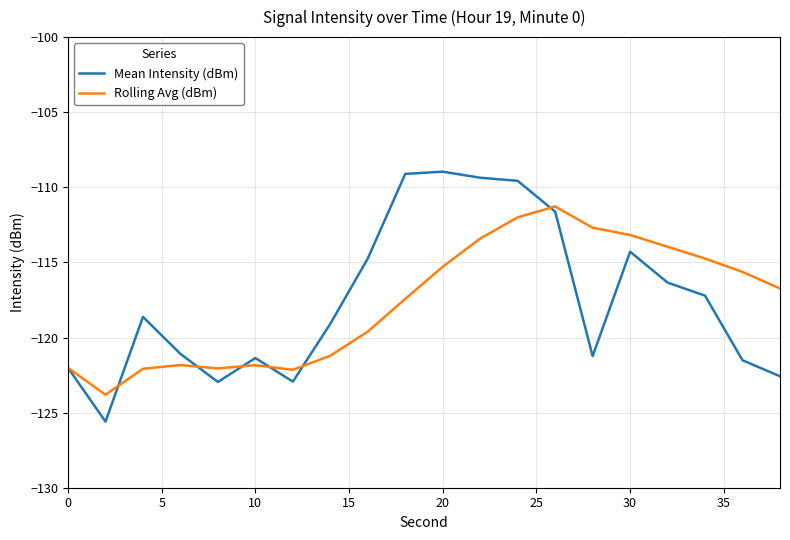

List the series in order of their peak value, lowest first.

Rolling Avg (dBm), Mean Intensity (dBm)